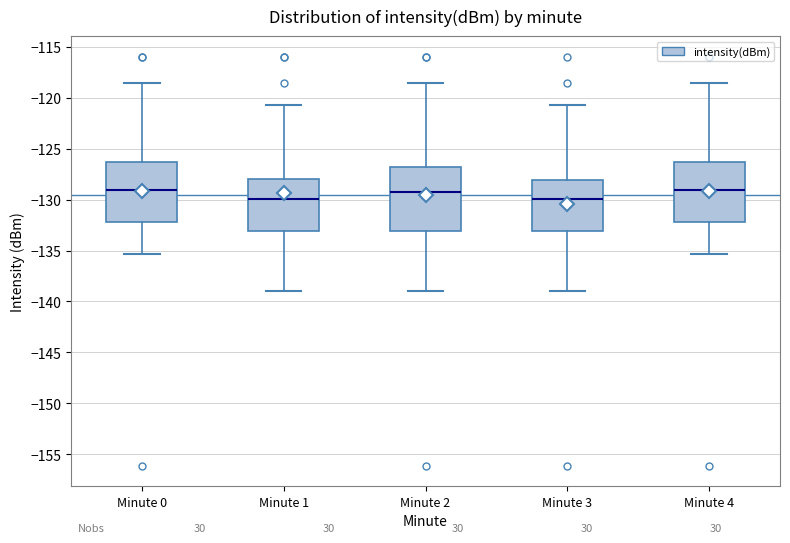

Reading left to right, read every box against the y-axis: the position of its median line, the range the box covers, and the ends of its whiskers. The values are not printed on the chart, so give them approximately, as read against the axis.

Minute 0: median -129.0, box -132.0 to -126.5, whiskers -135.5 to -118.5
Minute 1: median -130.0, box -133.0 to -128.0, whiskers -139.0 to -120.5
Minute 2: median -129.5, box -133.0 to -127.0, whiskers -139.0 to -118.5
Minute 3: median -130.0, box -133.0 to -128.0, whiskers -139.0 to -120.5
Minute 4: median -129.0, box -132.0 to -126.5, whiskers -135.5 to -118.5